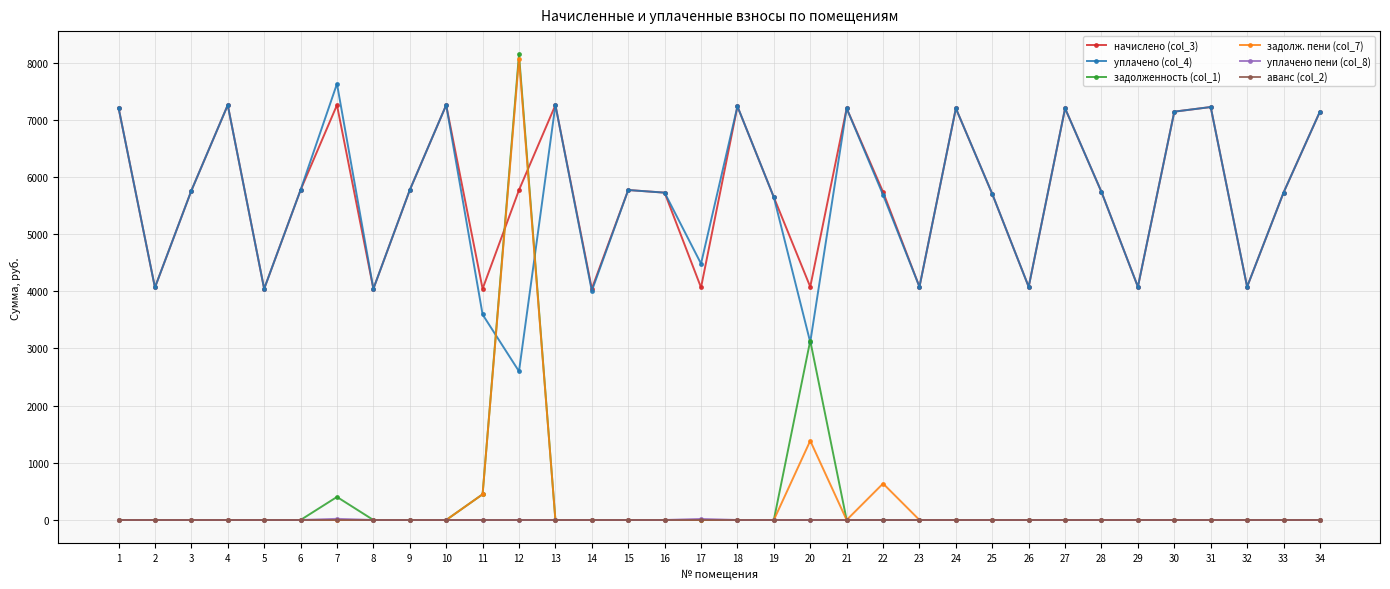

What are all the series names shown in the legend?

начислено (col_3), уплачено (col_4), задолженность (col_1), задолж. пени (col_7), уплачено пени (col_8), аванс (col_2)